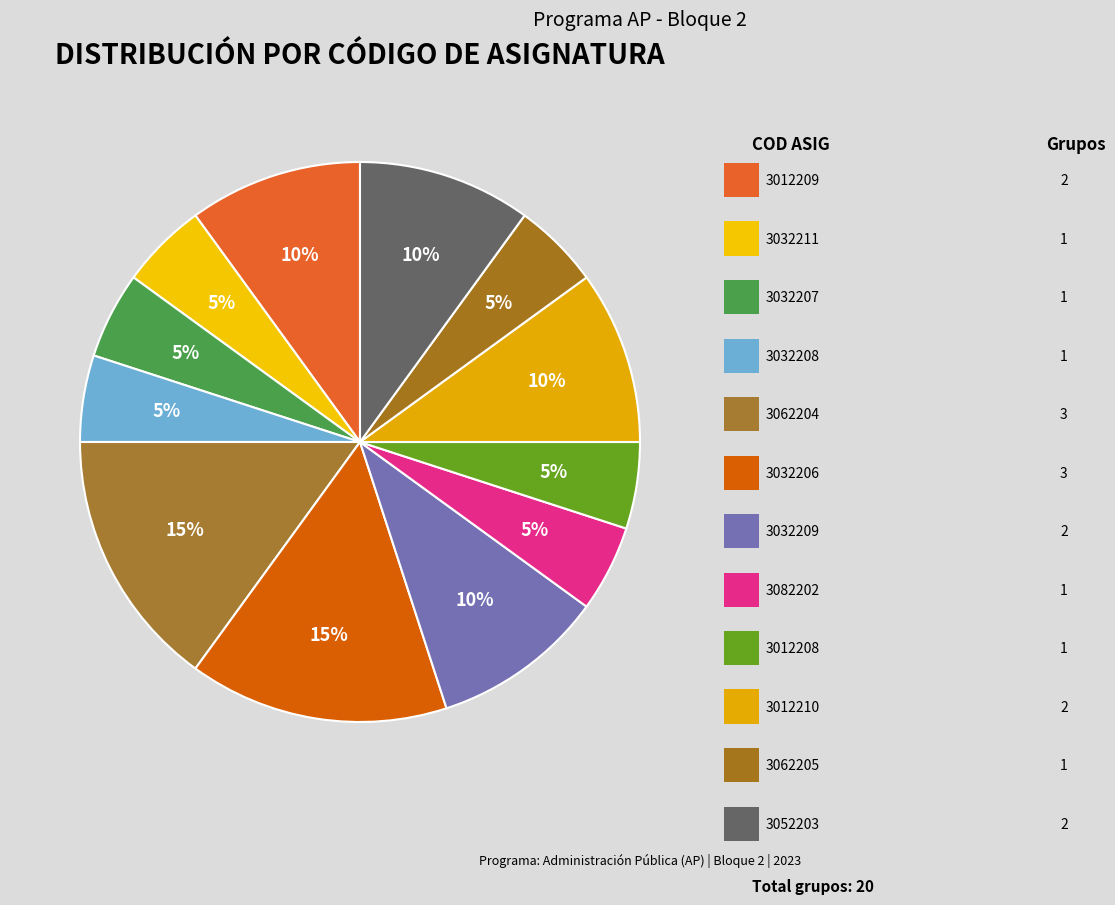

How many segments does this pie chart have?

12